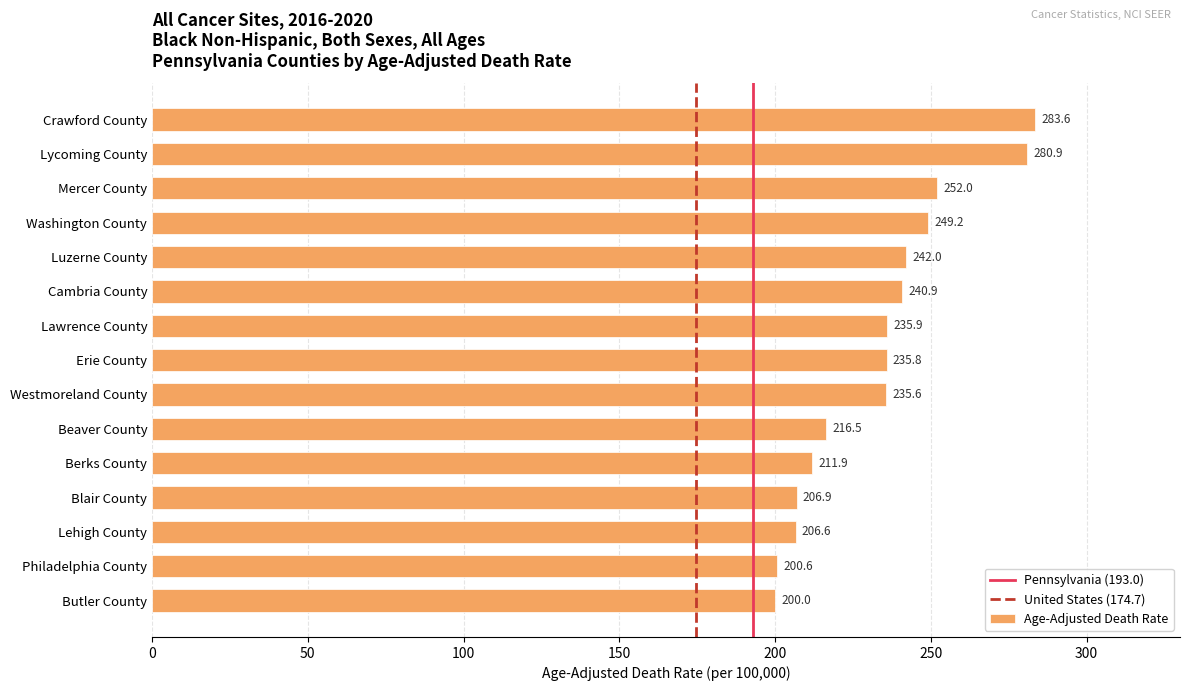

What is the smallest value displayed?

200.0